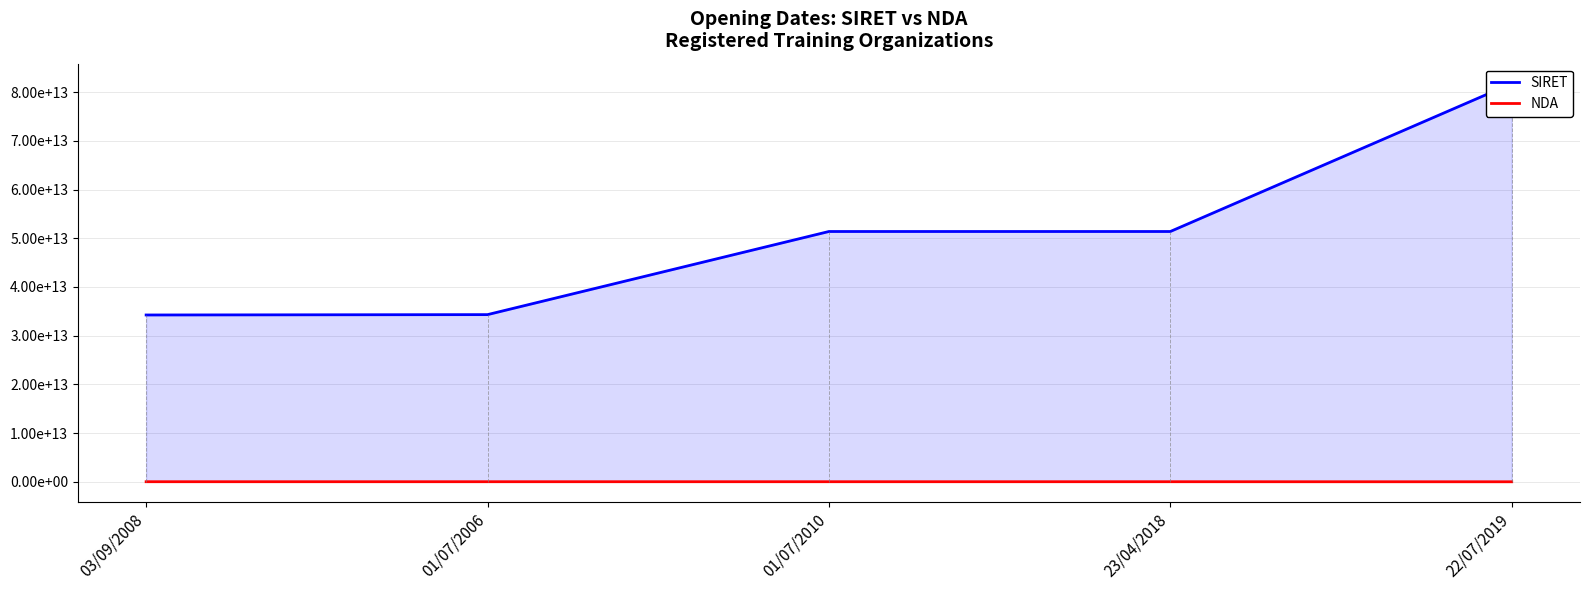

What is the difference between the maximum and second lowest values in the SIRET series?

47433964799999